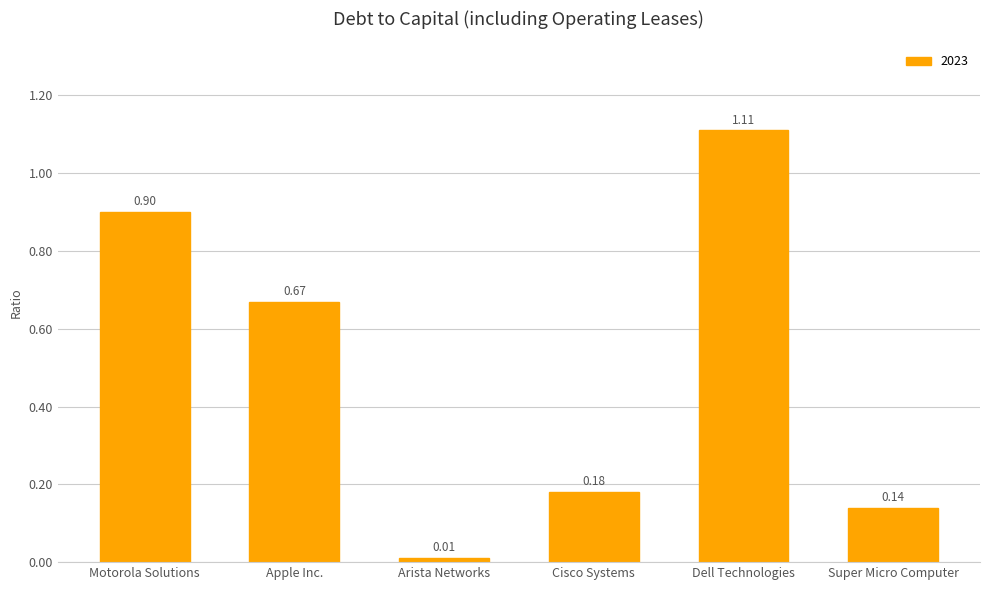

Which category has the highest value across all series?

Dell Technologies